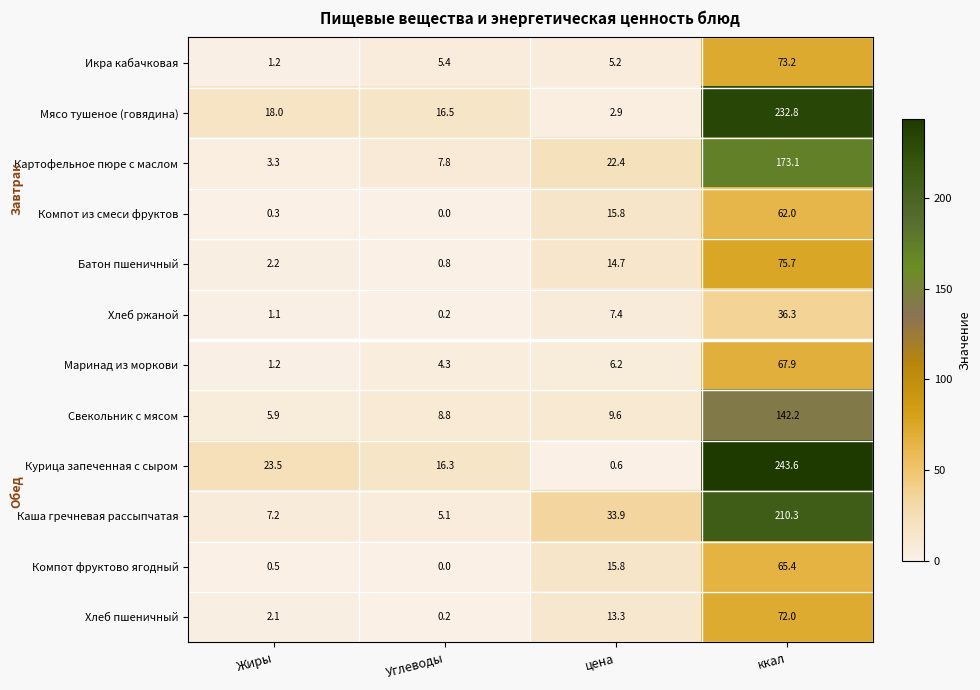

List the labels in order of Картофельное пюре с маслом value, smallest first.

Жиры, Углеводы, цена, ккал